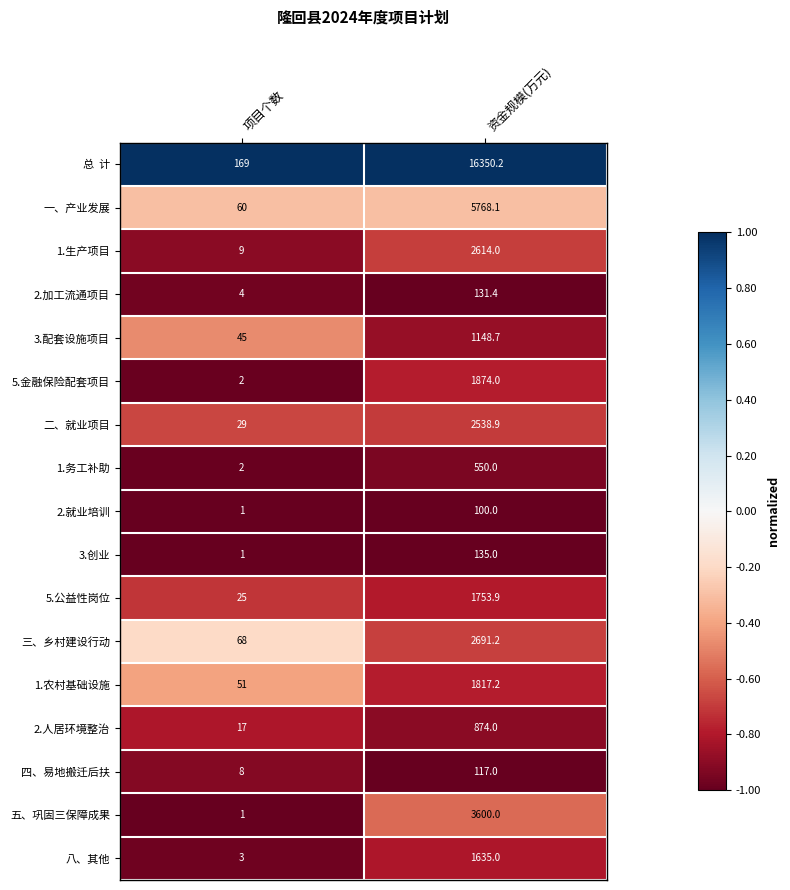

What is the sum of all 三、乡村建设行动 values?

2759.2